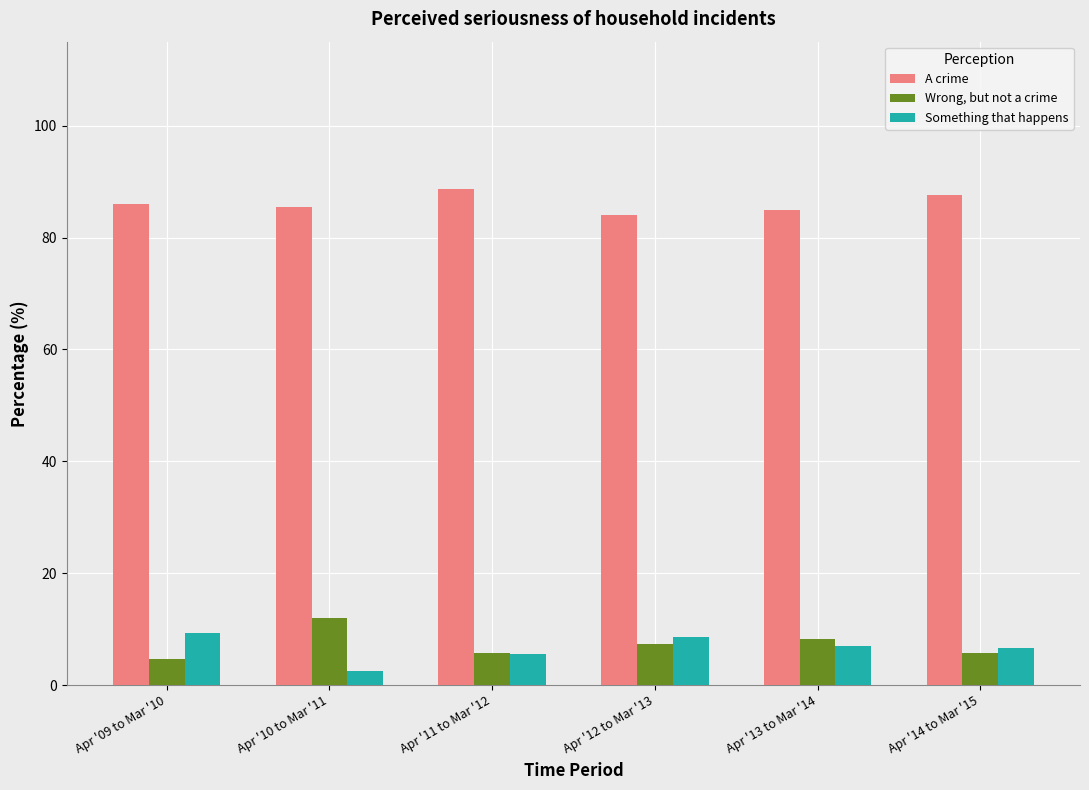

What is the difference between the second highest and second lowest values in the A crime series?

2.8